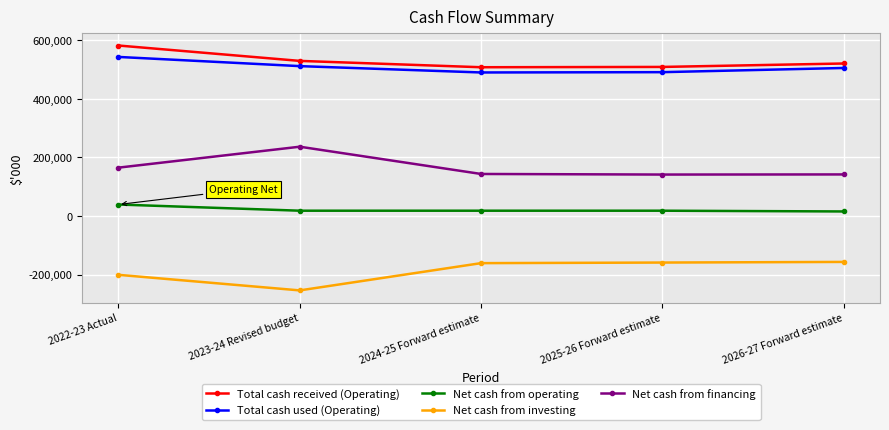

What is the difference between the highest and lowest values at 2026-27 Forward estimate?

676765